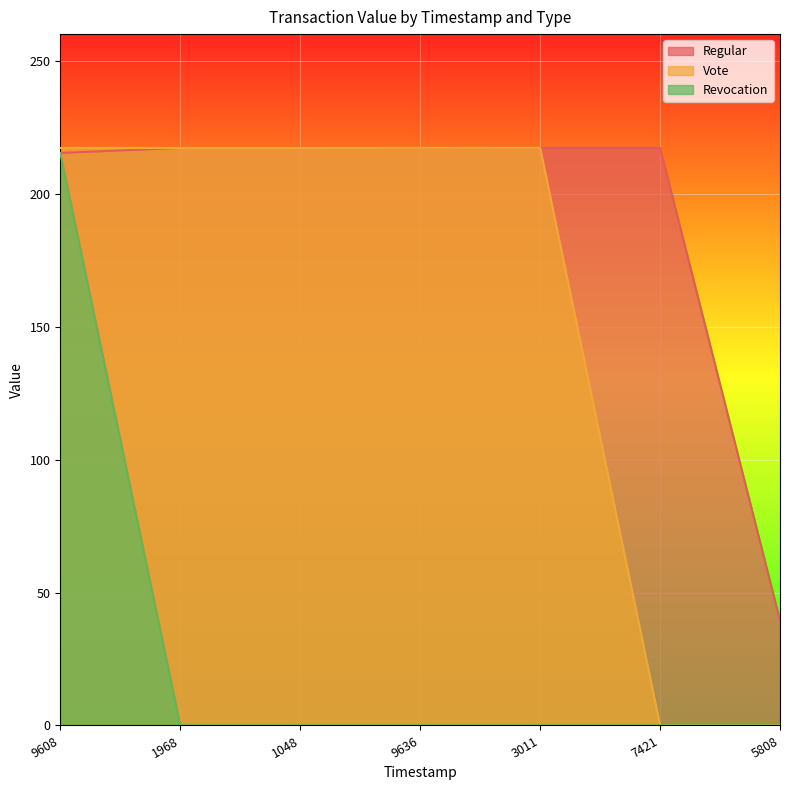

How many data points does each series have?

7